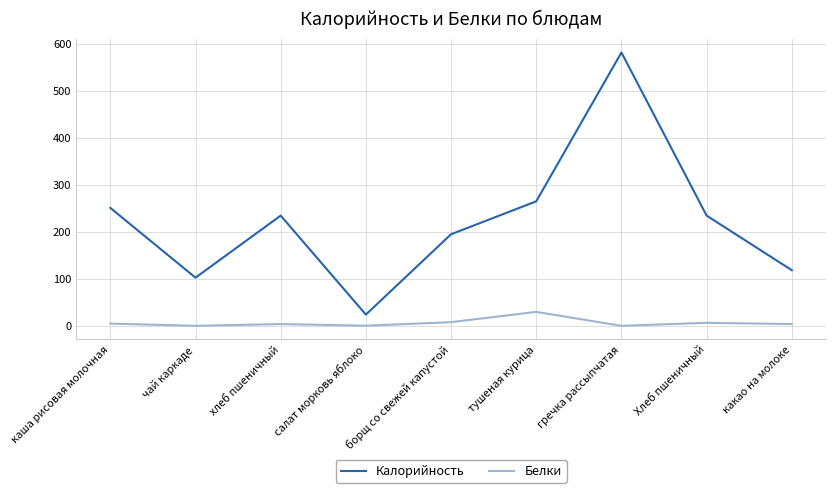

Rank the series at борщ со свежей капустой from lowest to highest value.

Белки, Калорийность